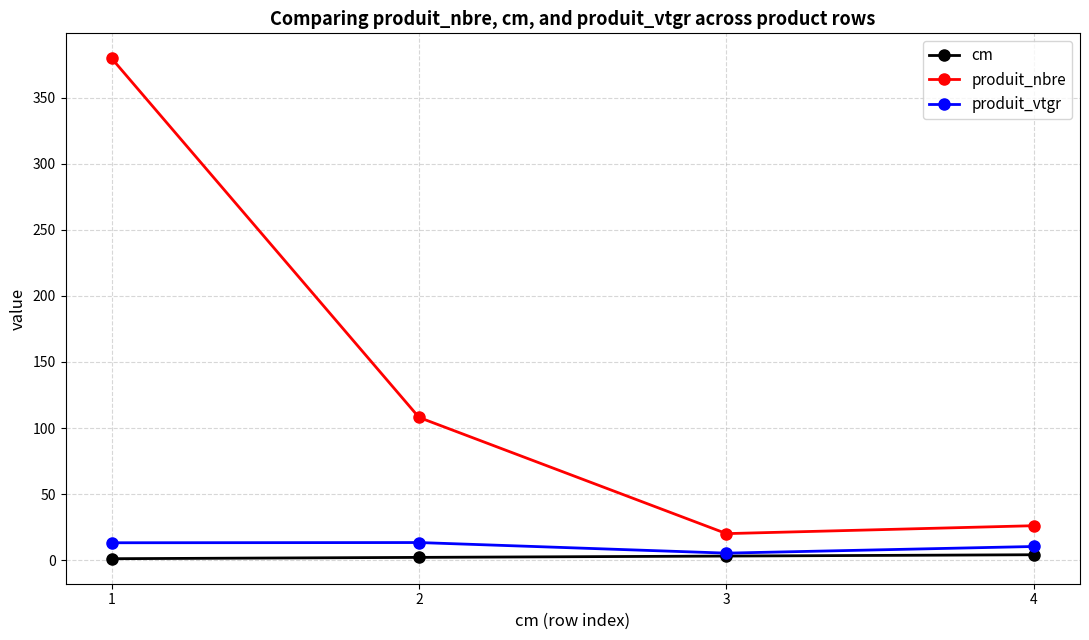

What are all the series names shown in the legend?

cm, produit_nbre, produit_vtgr